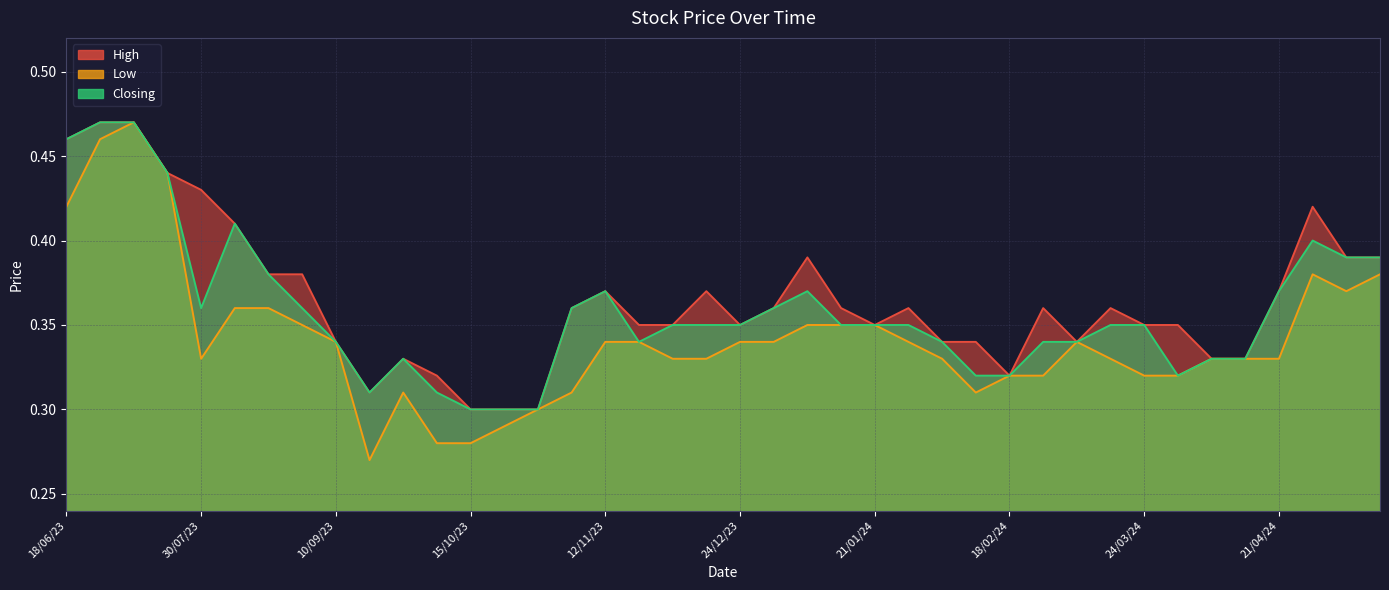

Which category has the highest value across all series?

16/07/23